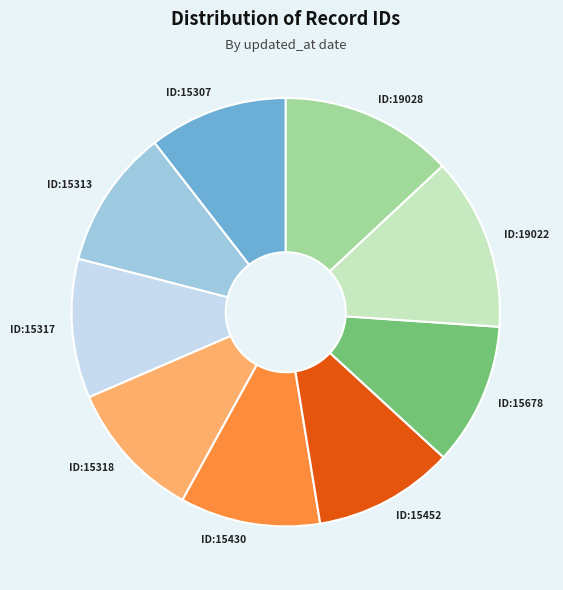

Does ID:15430 represent more than half of the total?

No